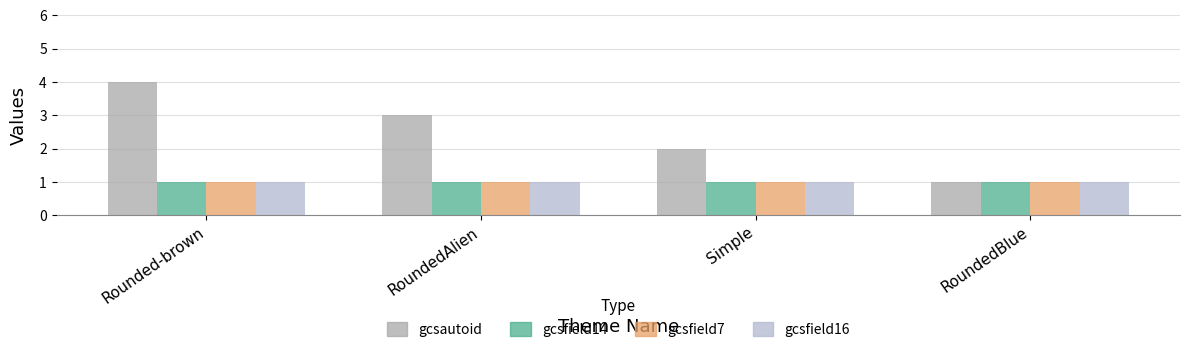

Reading left to right, transcribe all the data shown in this chart.

gcsautoid: Rounded-brown=4	RoundedAlien=3	Simple=2	RoundedBlue=1
gcsfield14: Rounded-brown=1	RoundedAlien=1	Simple=1	RoundedBlue=1
gcsfield7: Rounded-brown=1	RoundedAlien=1	Simple=1	RoundedBlue=1
gcsfield16: Rounded-brown=1	RoundedAlien=1	Simple=1	RoundedBlue=1